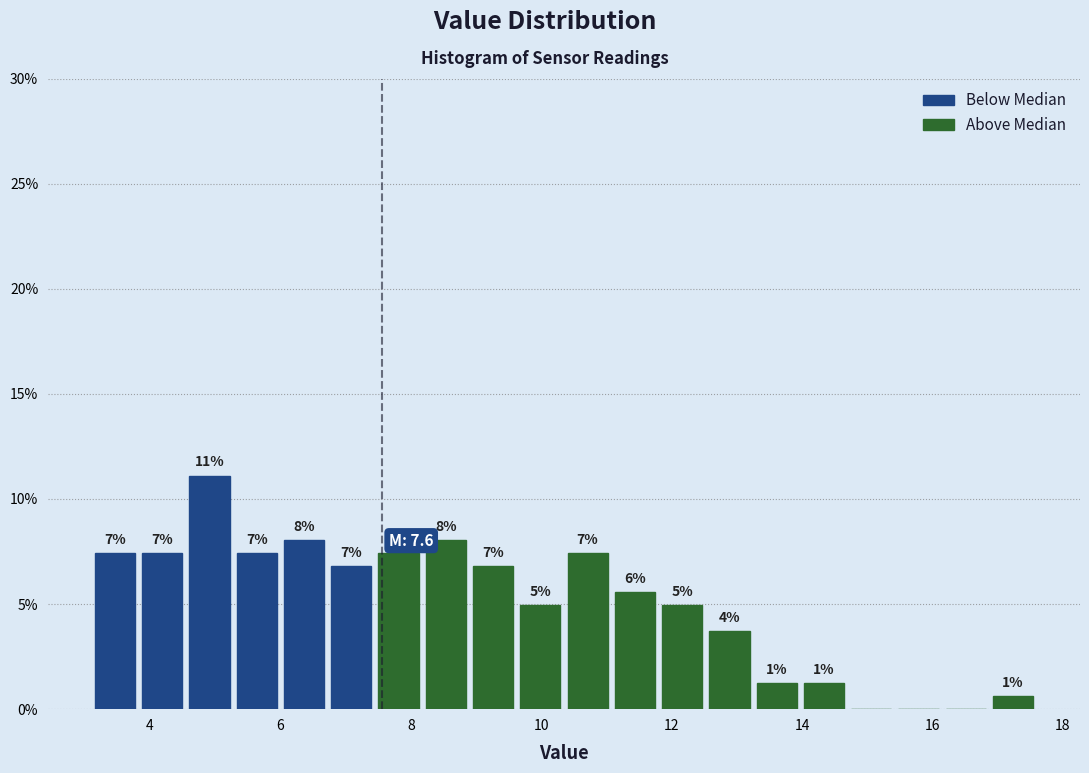

Read against the x-axis, roughly where is the centre of the tallest bar?

5.0